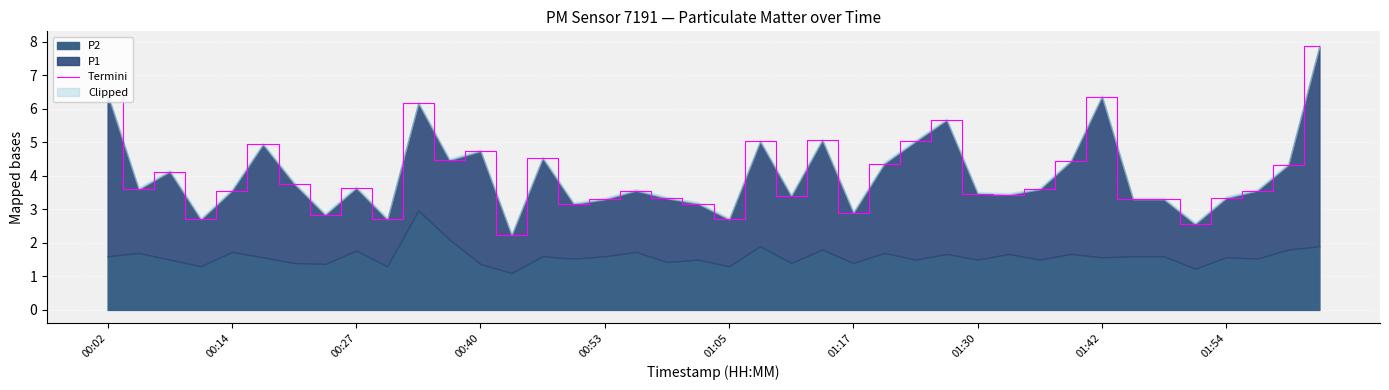

What is the difference between the maximum and minimum values?

5.6